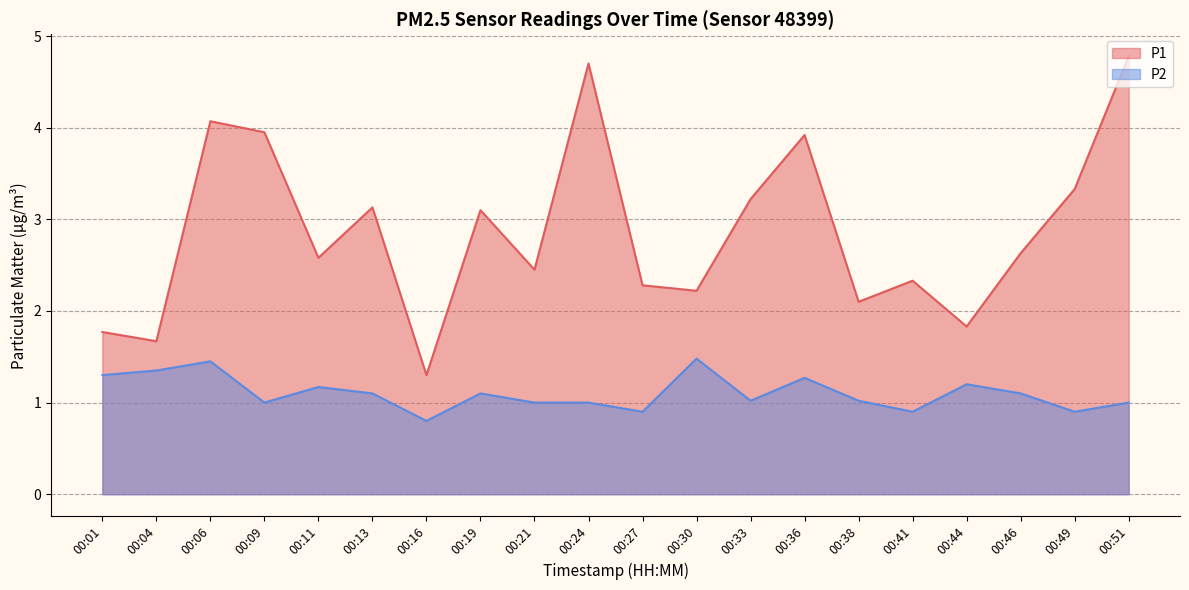

What is the greatest value displayed?

4.8